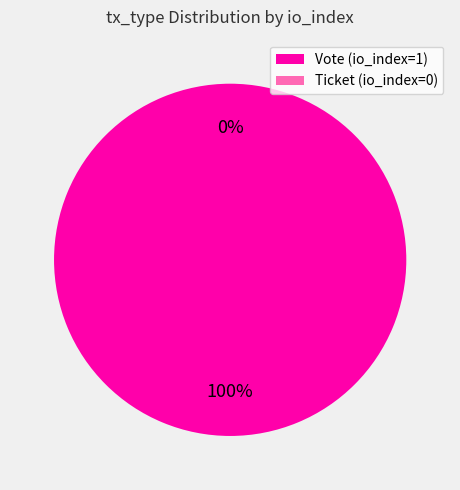

To the nearest percent, what is the combined percentage of Vote (io_index=1) and Ticket (io_index=0)?

100%